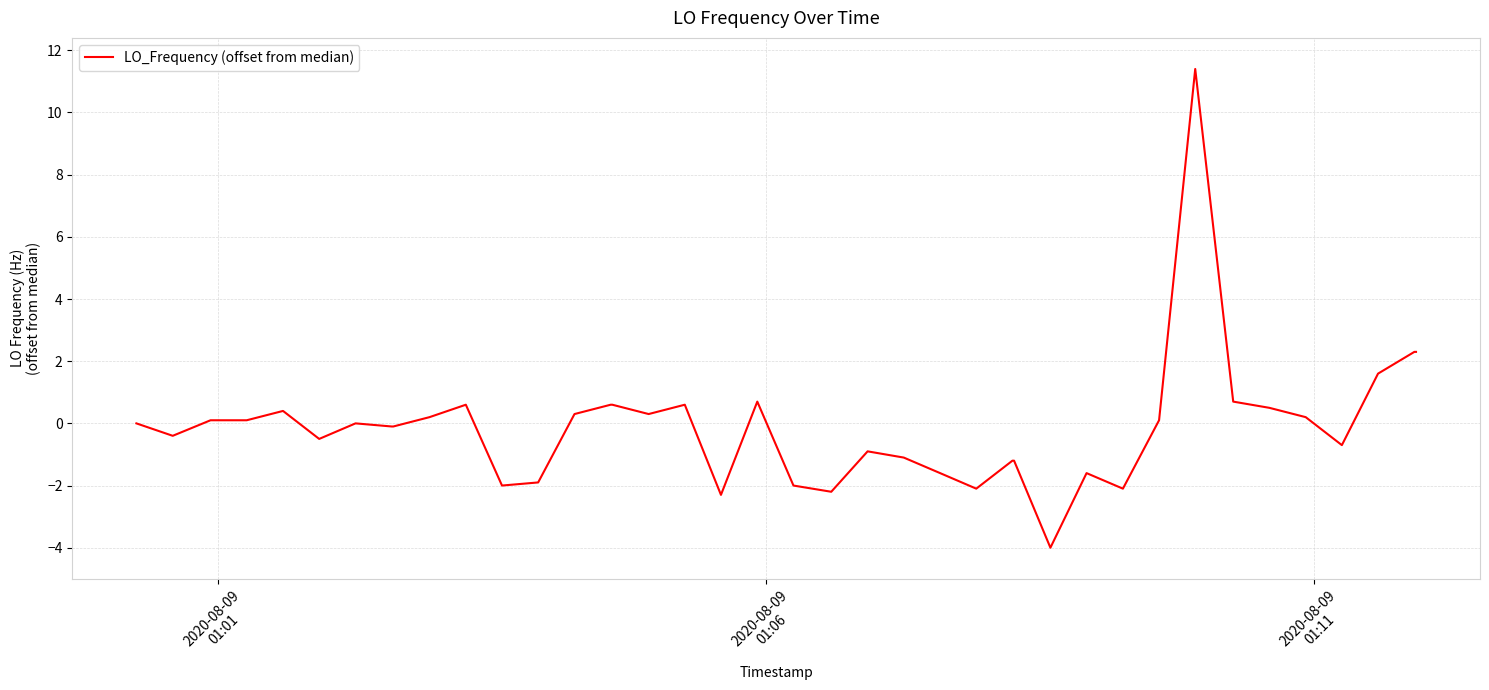

What is the difference between the maximum and minimum values?

15.4